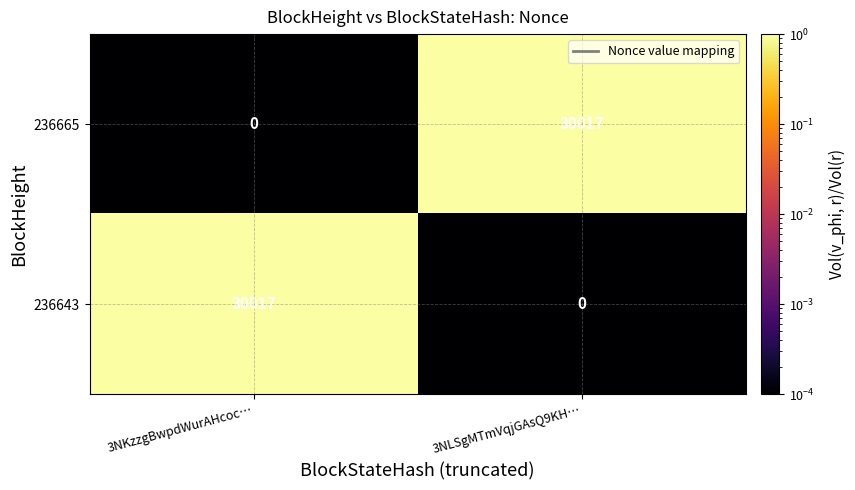

What is the spread (max minus min) of values at 3NLSgMTmVqjGAsQ9KH…?

30017